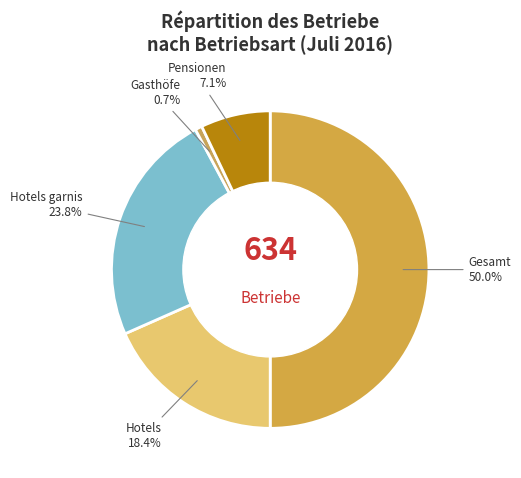

Count the number of slices in the pie.

5